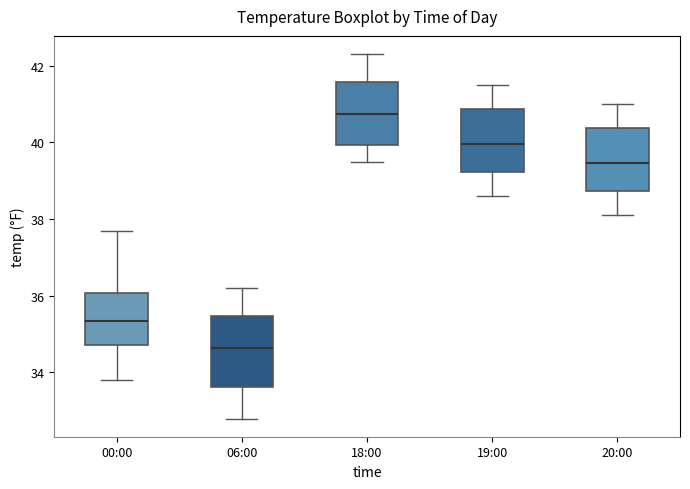

Reading left to right, transcribe this box plot: for each box, give where its median line is, the range the box spans, and where its two whiskers end, as read against the y-axis. The values are not printed on the chart, so give them approximately, as read against the axis.

00:00: median 35.4, box 34.8 to 36.0, whiskers 33.8 to 37.8
06:00: median 34.6, box 33.6 to 35.4, whiskers 32.8 to 36.2
18:00: median 40.8, box 40.0 to 41.6, whiskers 39.6 to 42.4
19:00: median 40.0, box 39.2 to 40.8, whiskers 38.6 to 41.6
20:00: median 39.4, box 38.8 to 40.4, whiskers 38.2 to 41.0